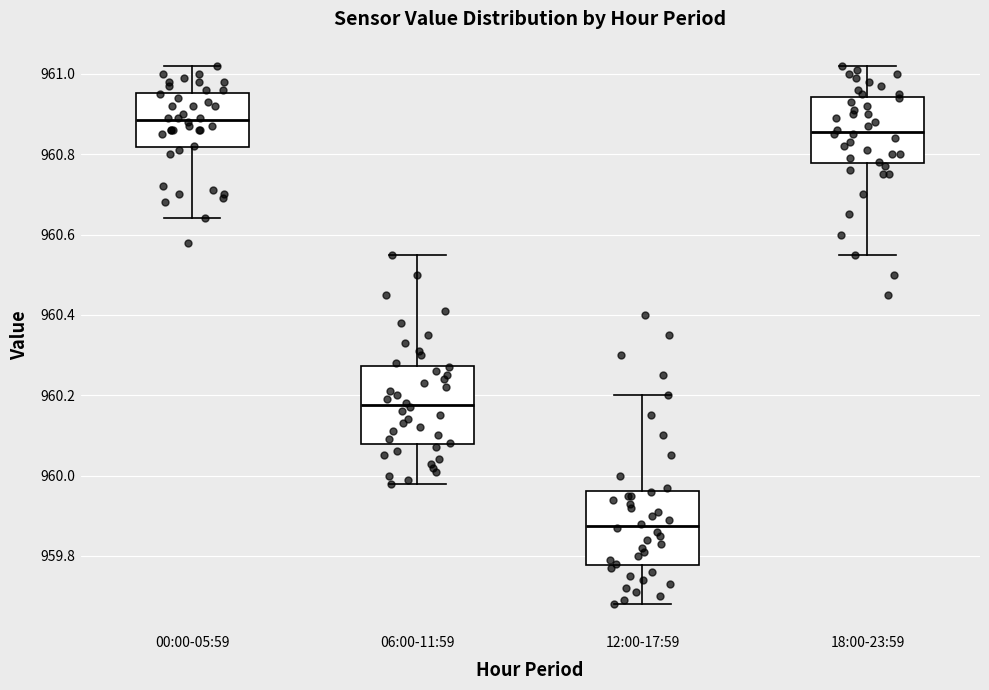

Reading left to right, transcribe this box plot: for each box, give where its median line is, the range the box spans, and where its two whiskers end, as read against the y-axis. The values are not printed on the chart, so give them approximately, as read against the axis.

00:00-05:59: median 960.88, box 960.82 to 960.96, whiskers 960.64 to 961.02
06:00-11:59: median 960.18, box 960.08 to 960.28, whiskers 959.98 to 960.56
12:00-17:59: median 959.88, box 959.78 to 959.96, whiskers 959.68 to 960.20
18:00-23:59: median 960.86, box 960.78 to 960.94, whiskers 960.56 to 961.02